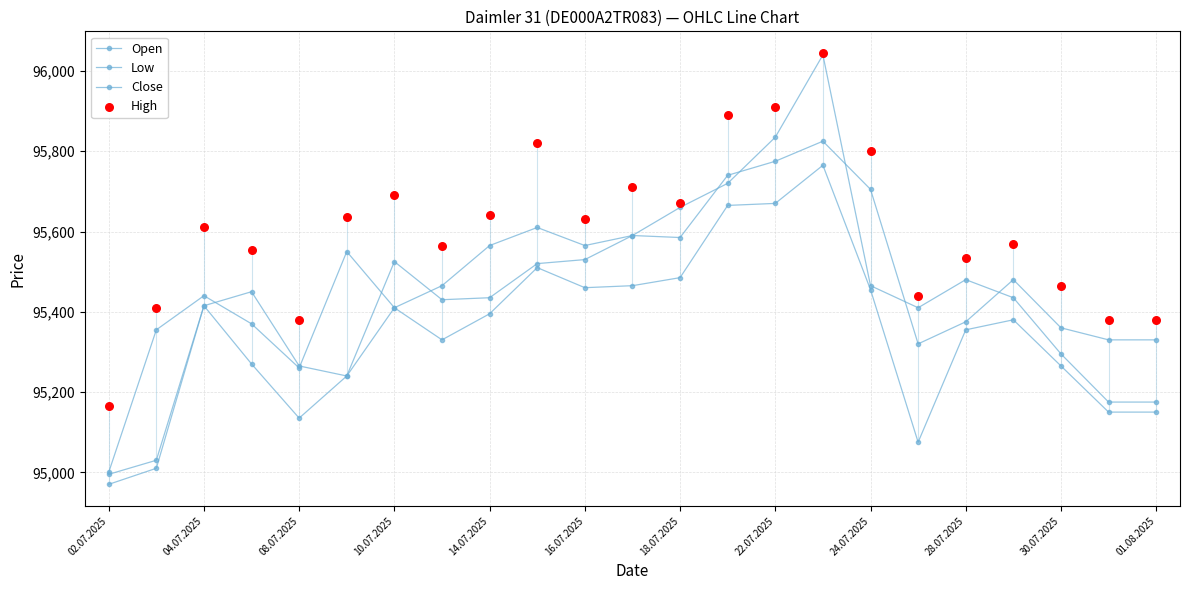

Which series reaches the minimum Y coordinate?

Low